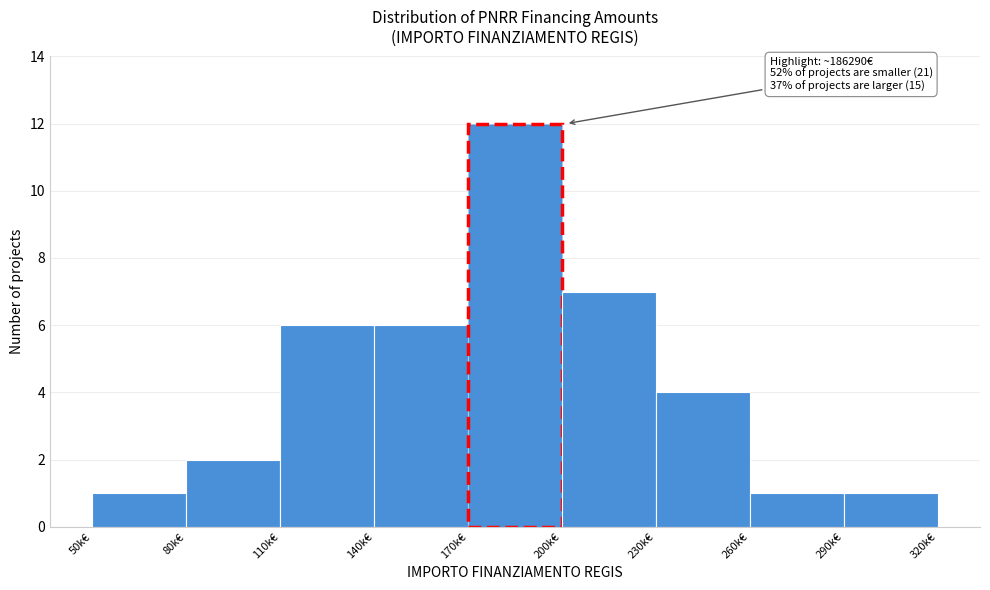

Reading left to right, transcribe all the data shown in this chart.

1	2	6	6	12	7	4	1	1